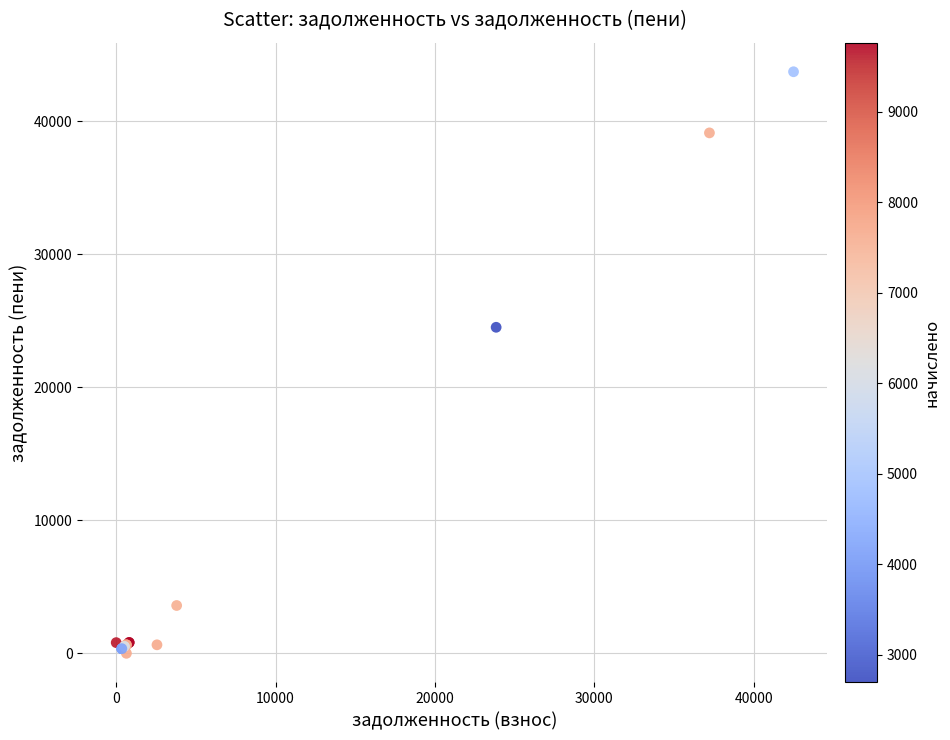

What Y value in the scatter plot is closest to 21861?

24511.1